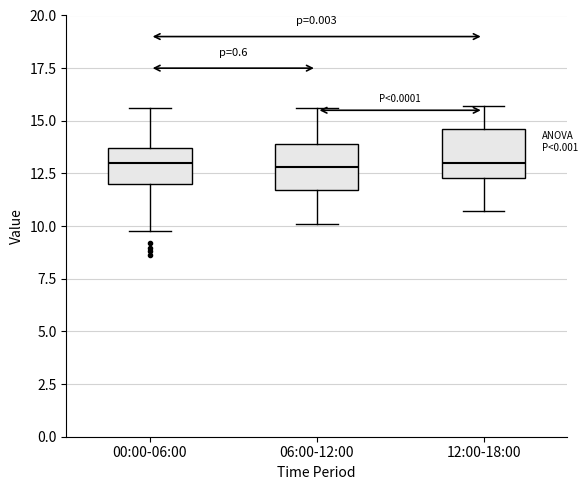

Where does the upper whisker of the box for 12:00-18:00 end on the y-axis? The values are not printed on the chart, so give them approximately, as read against the axis.

15.5